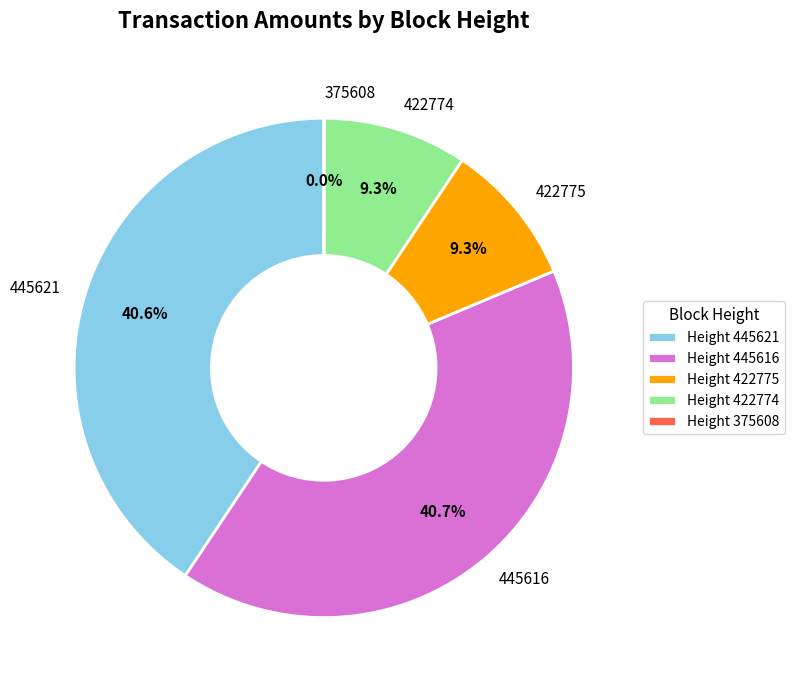

Is there any slice that represents more than half of the pie?

No